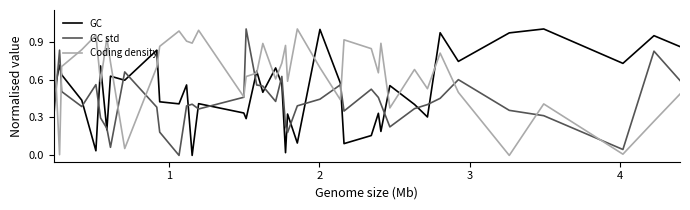

Which series ends up on top after the final intersection of GC and GC std?

GC